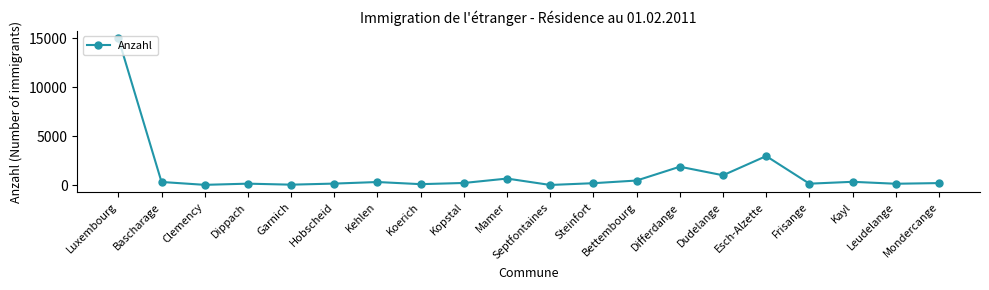

What is the sum of all values?

24965